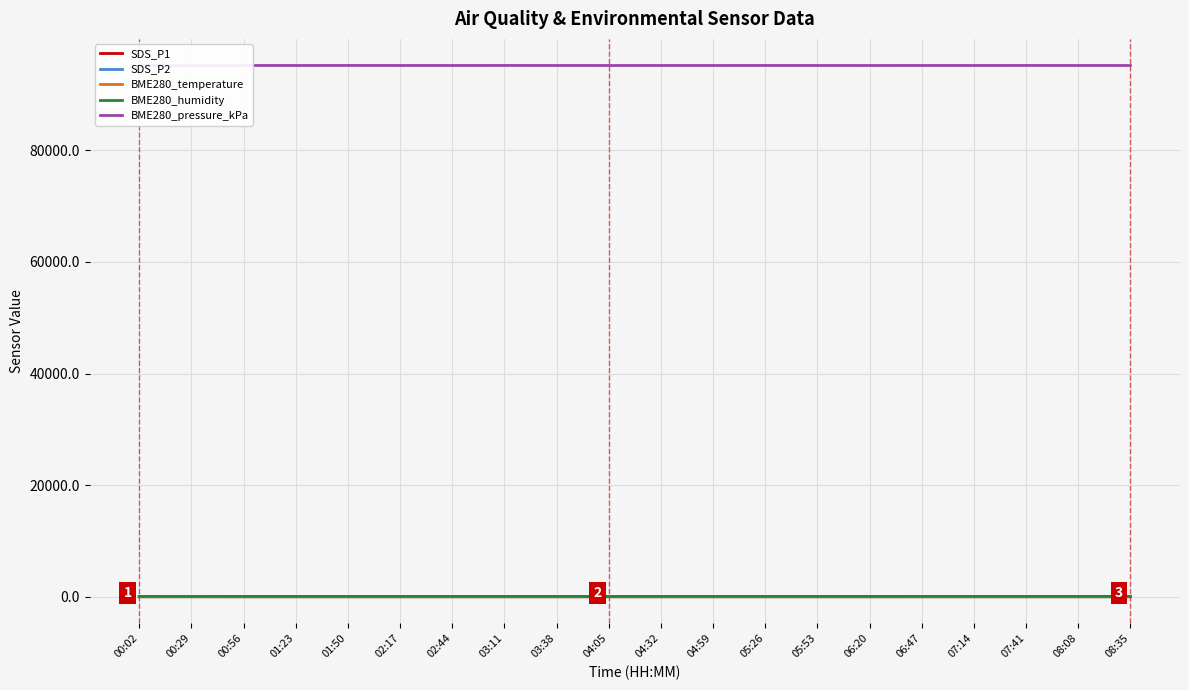

Does the chart display data point markers on the line(s)?

No